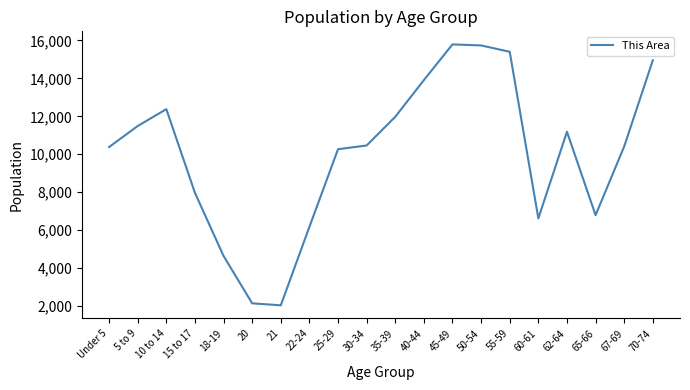

What is the greatest value displayed?

15794